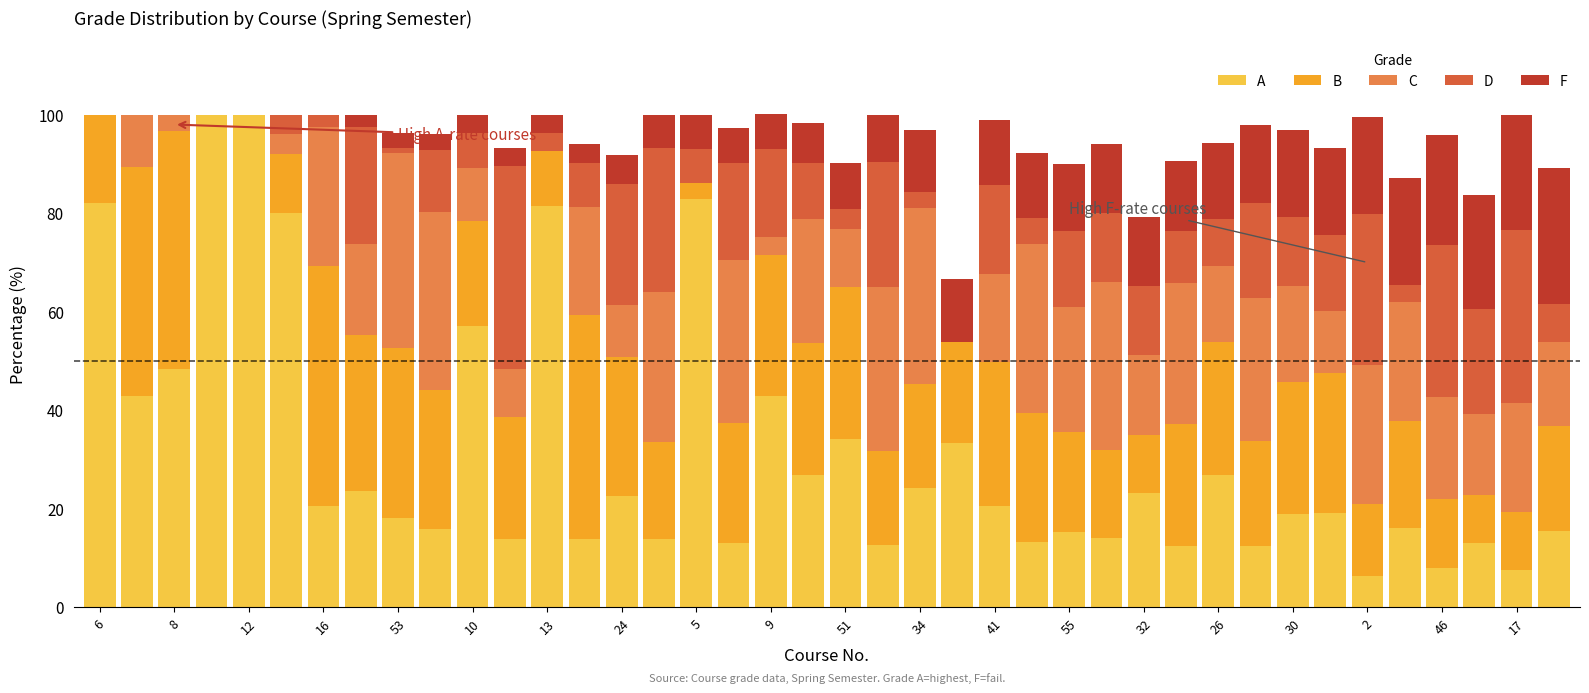

What are all the series names shown in the legend?

A, B, C, D, F